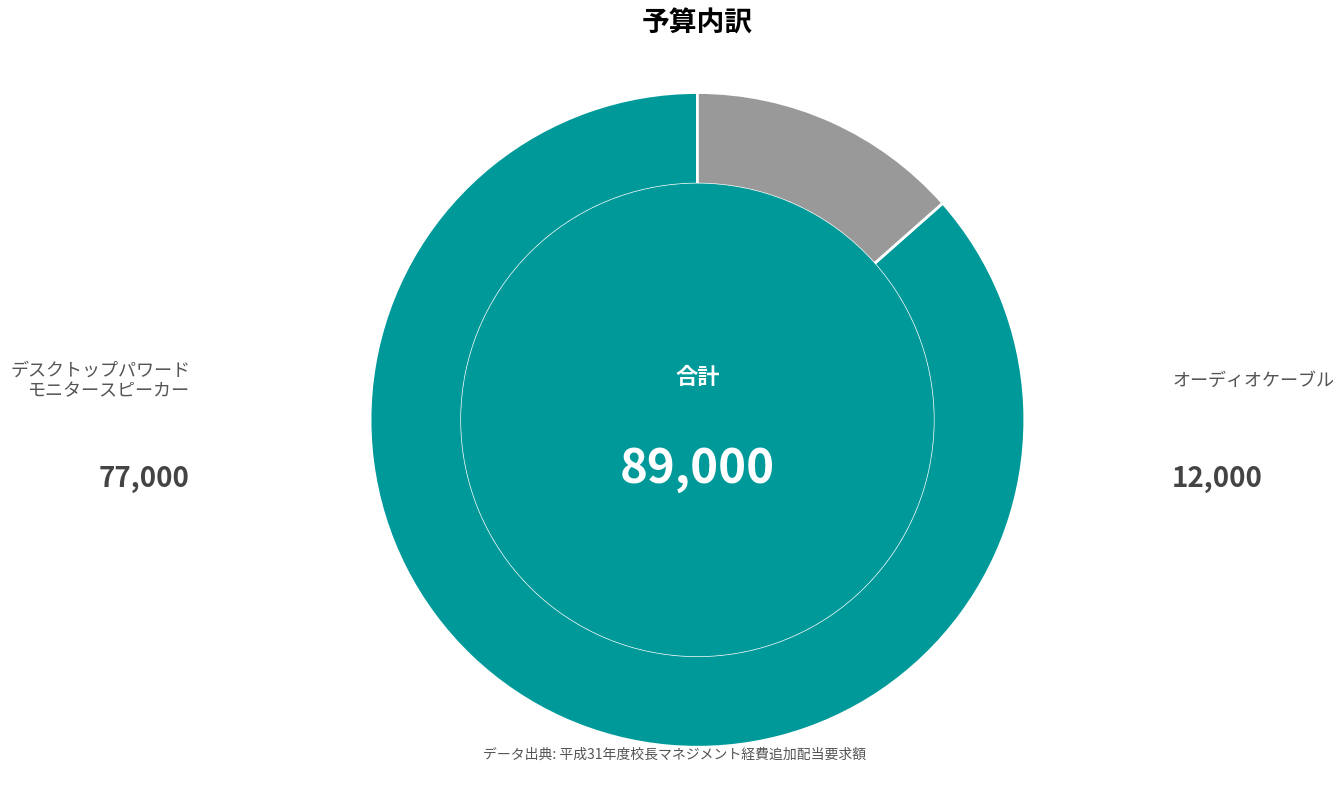

Is there a majority slice in this chart?

Yes